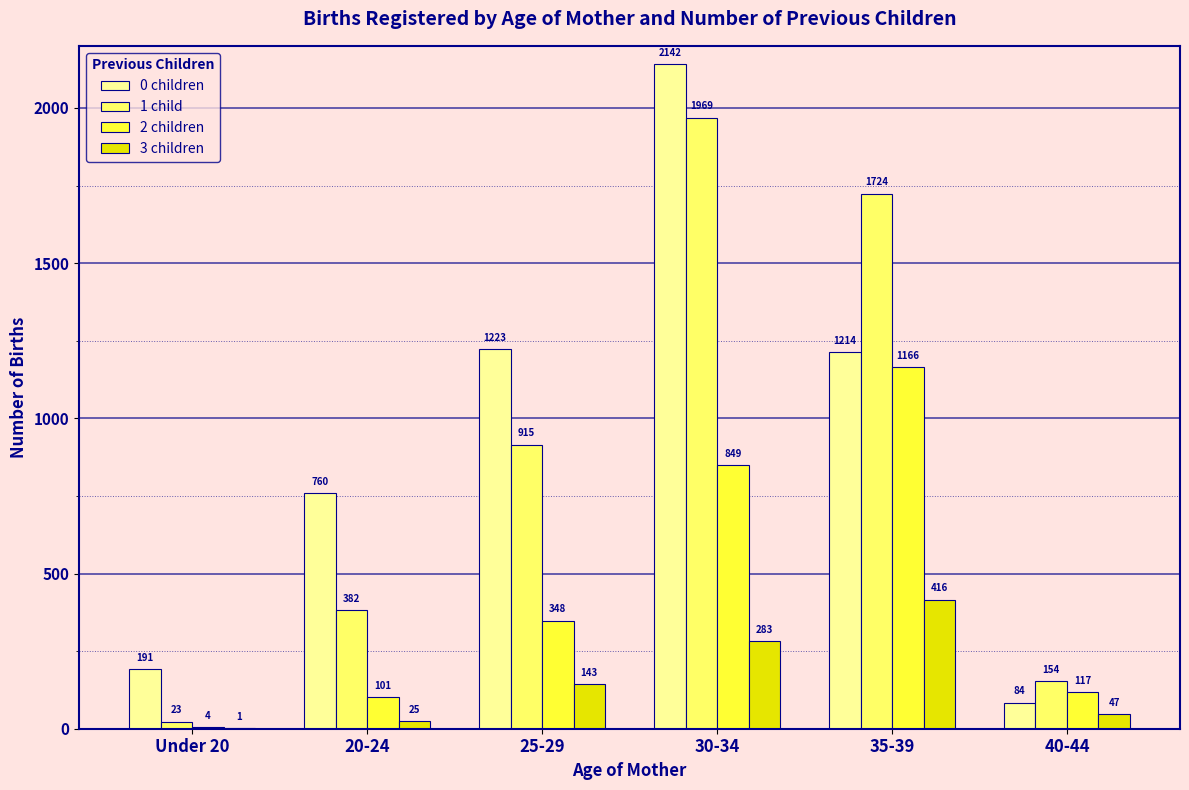

How many distinct data groups are displayed?

4